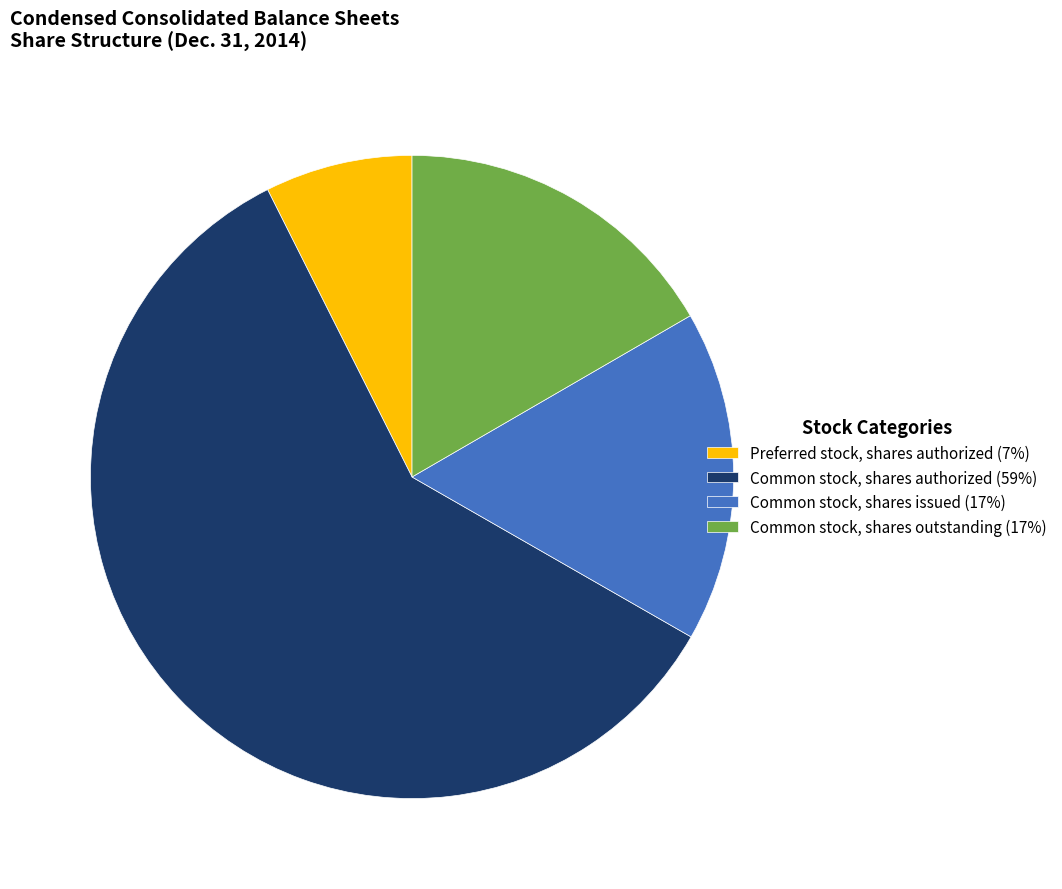

How many slices are in this pie chart?

4